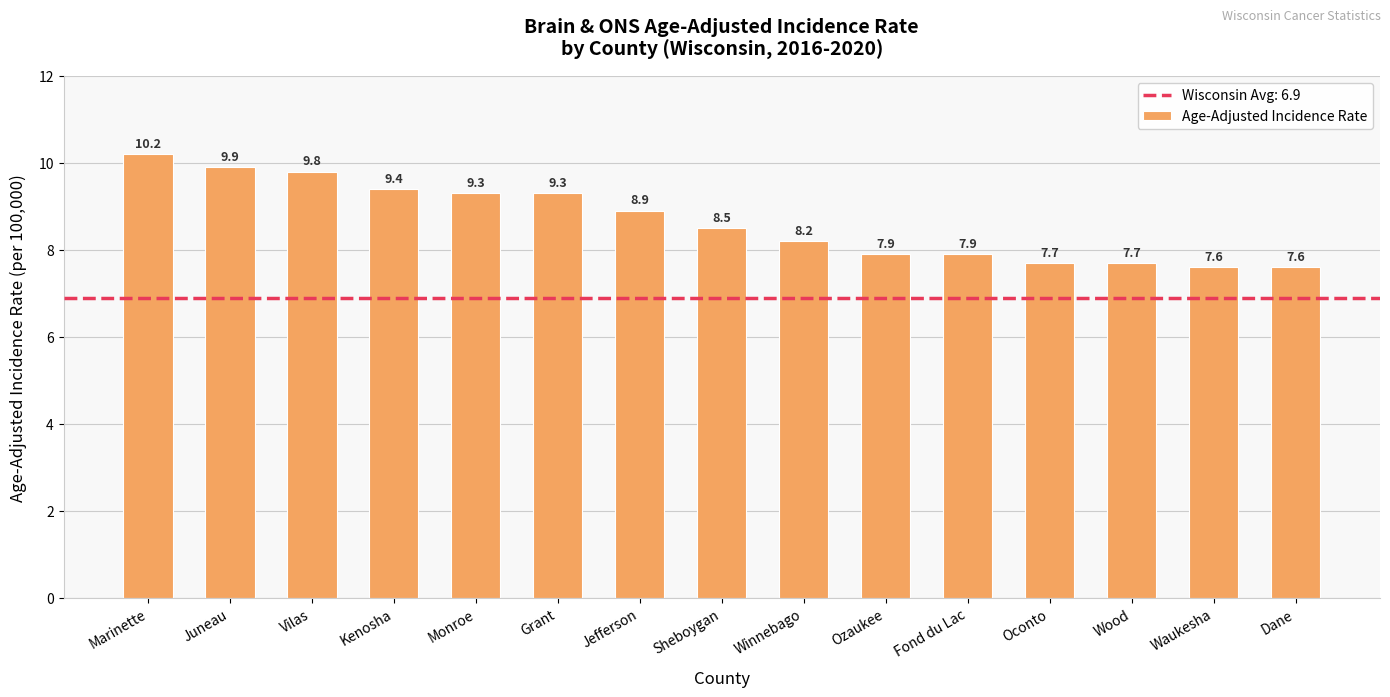

What is the minimum value shown in the chart?

7.6